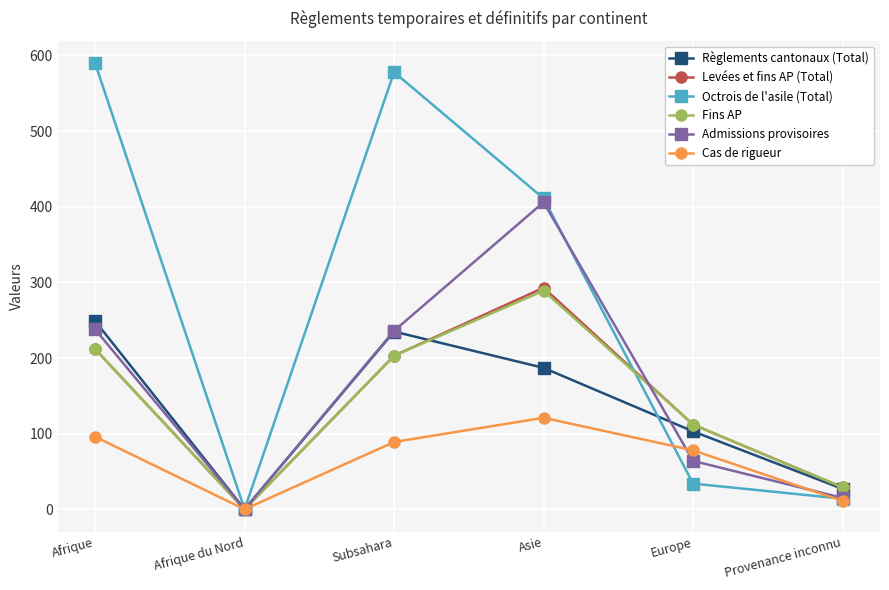

What is the difference between the Cas de rigueur values at Subsahara and Provenance inconnu?

78